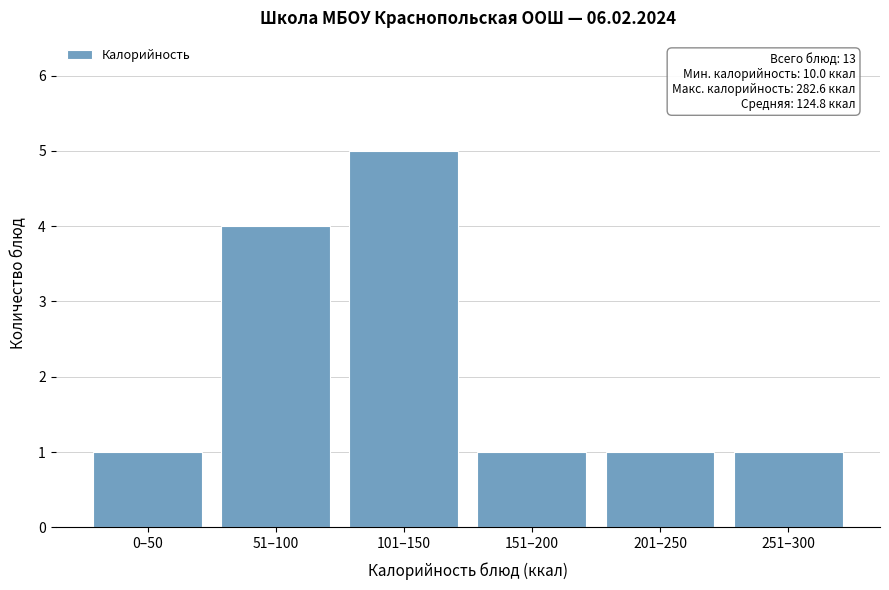

Reading right to left, what are all the values shown in this chart?

251–300=1	201–250=1	151–200=1	101–150=5	51–100=4	0–50=1